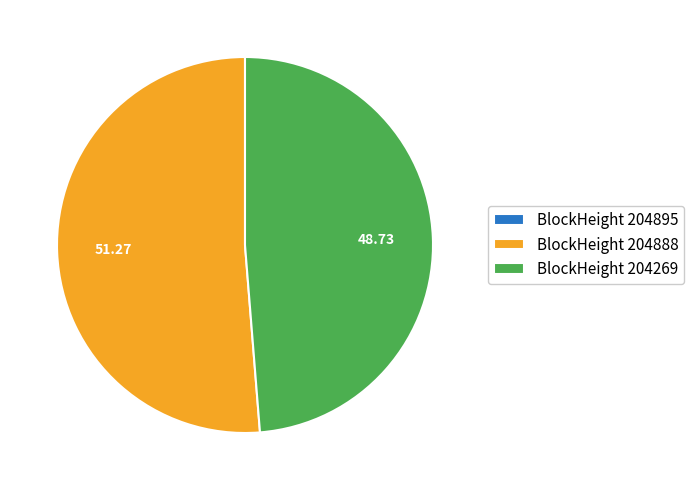

Which slice represents more than half of the pie?

BlockHeight 204888